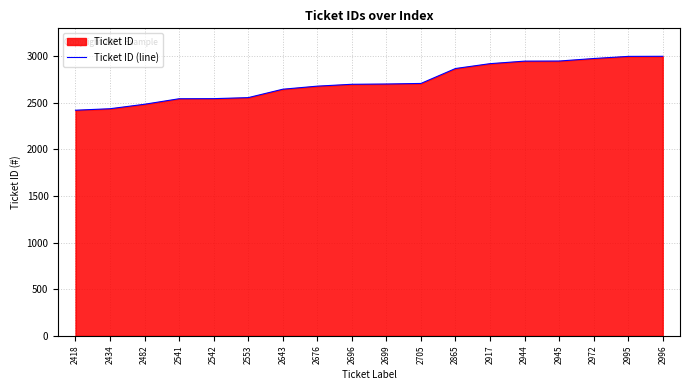

What is the sum of all values?

49023